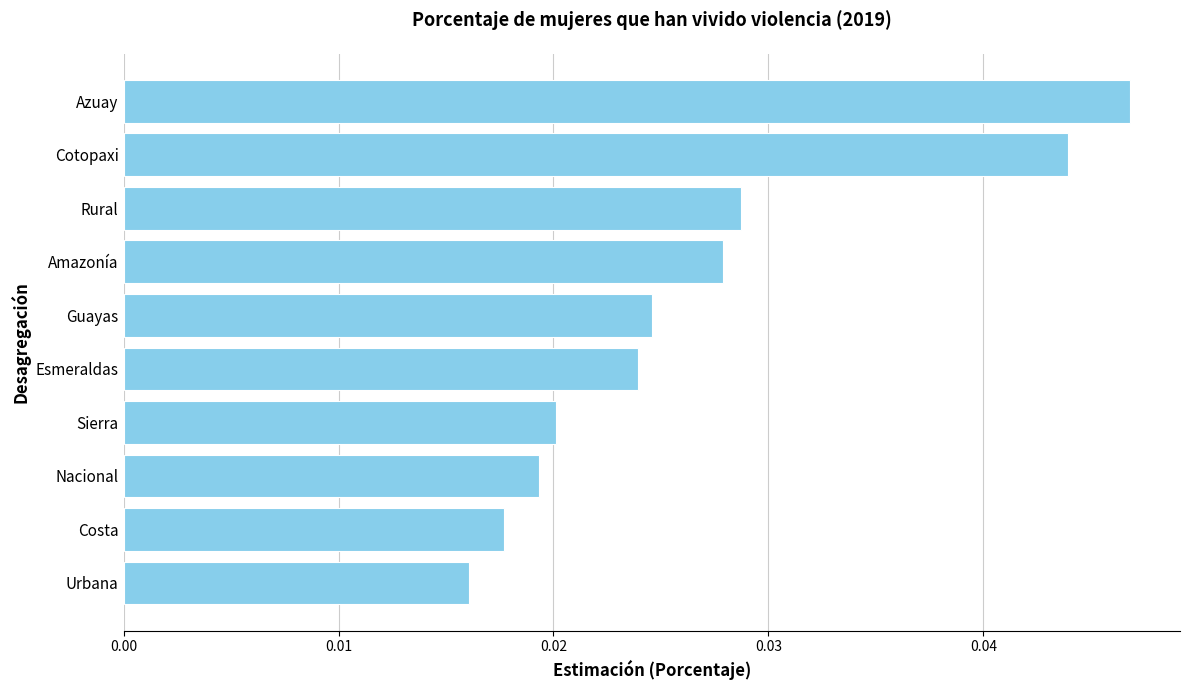

True or false: the data shows 0.1 at Azuay.

False